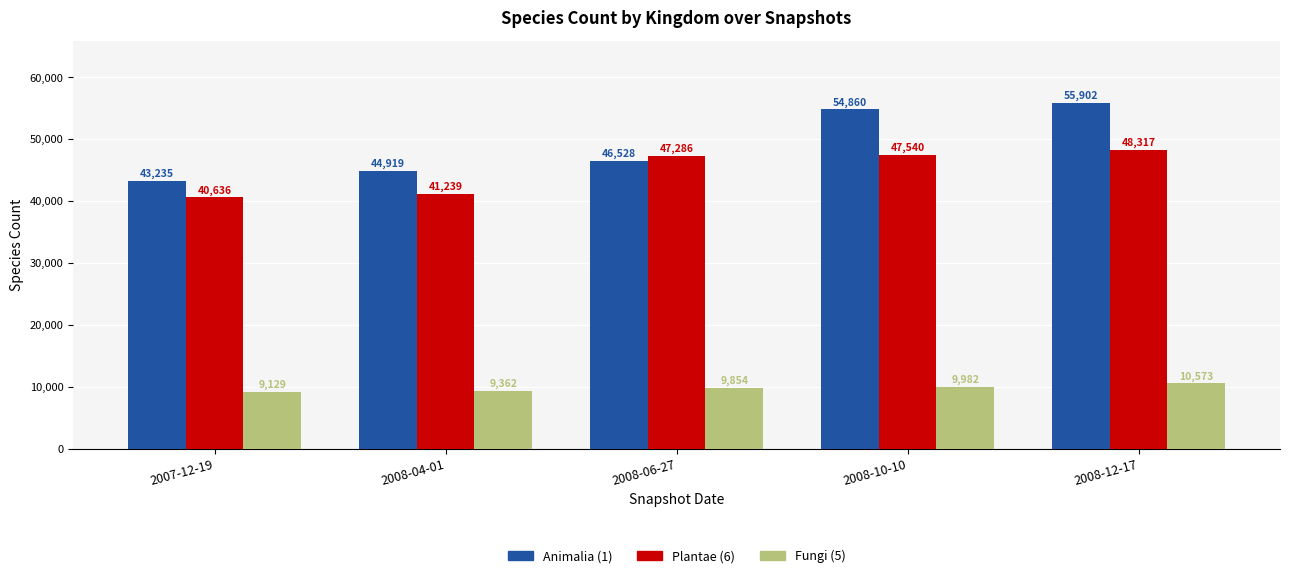

At which label does Plantae (6) reach its minimum?

2007-12-19